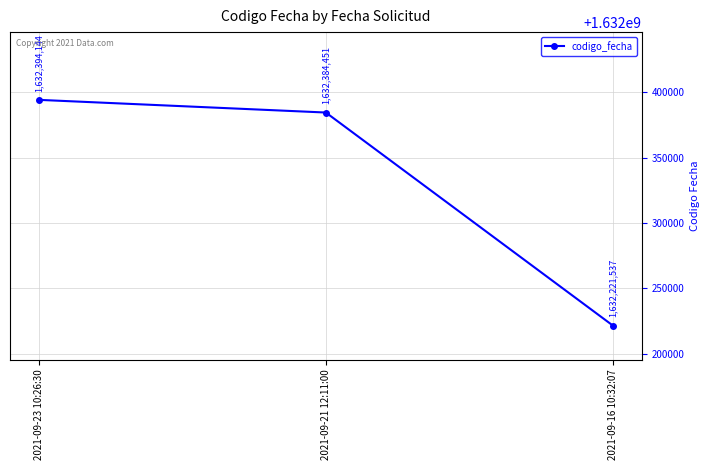

Reading left to right, list all the values displayed in this chart.

1632394144	1632384451	1632221537